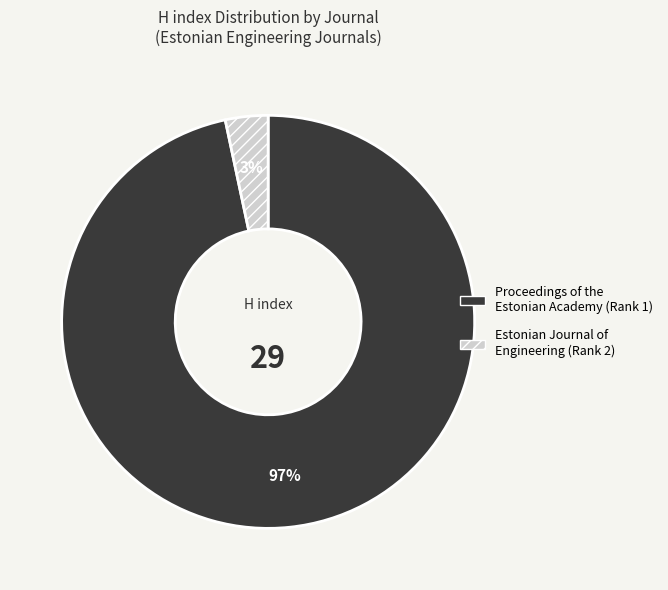

True or false: Proceedings of the Estonian Academy (Rank 1) accounts for 84% of the total.

False